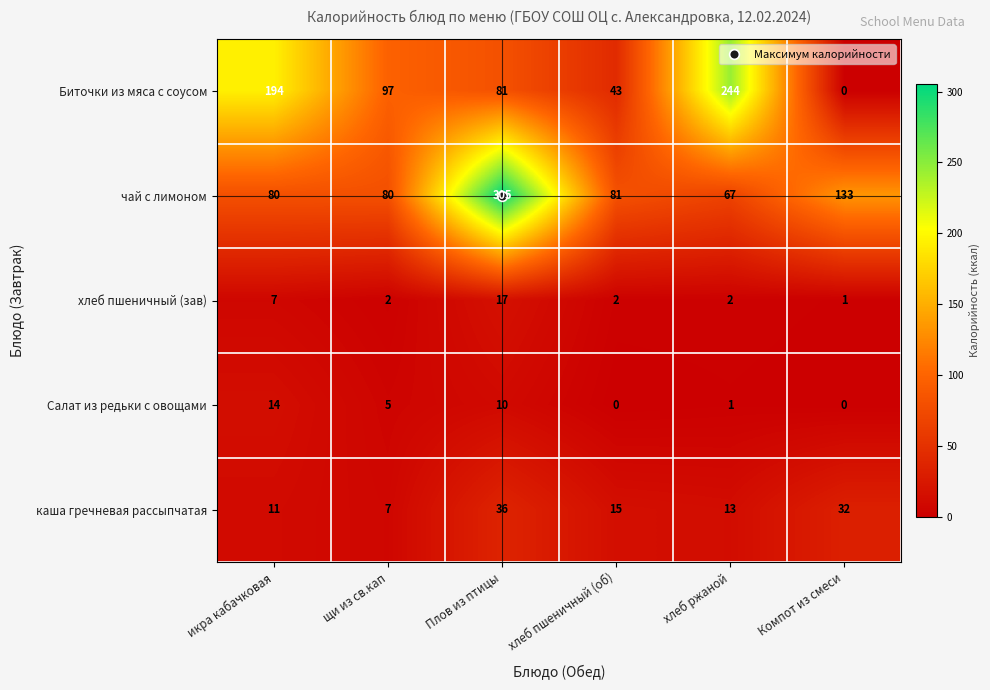

Count the number of data series in this chart.

5